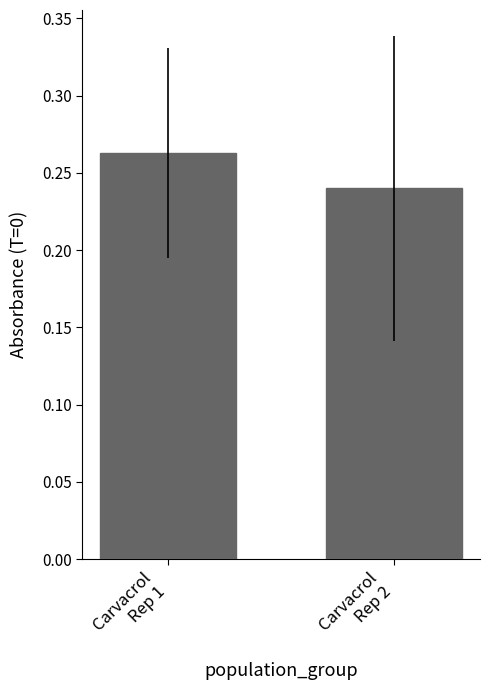

What is the sum of the values at Carvacrol
Rep 1 and Carvacrol
Rep 2?

0.5